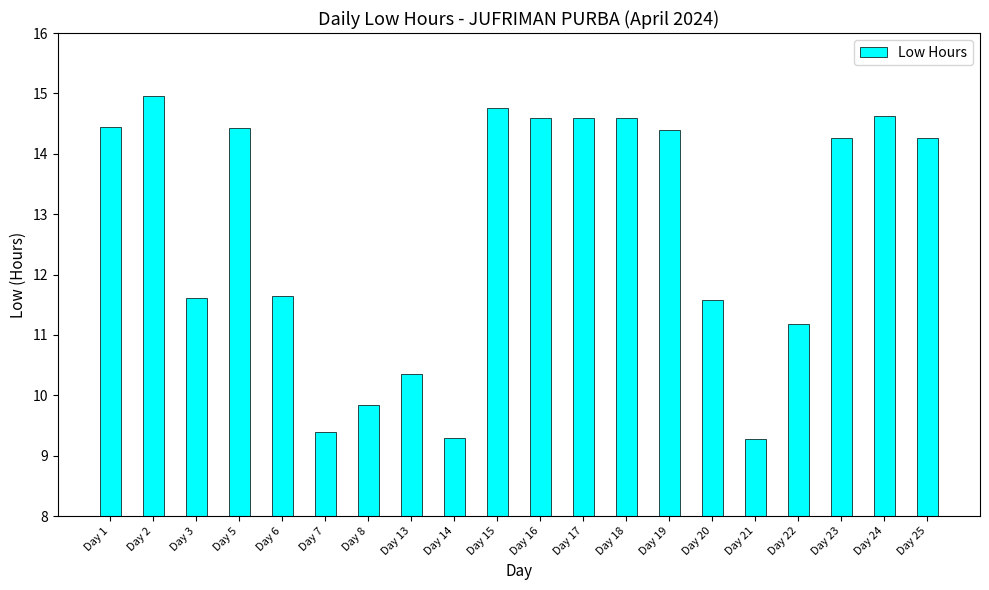

What is the average value?

12.7